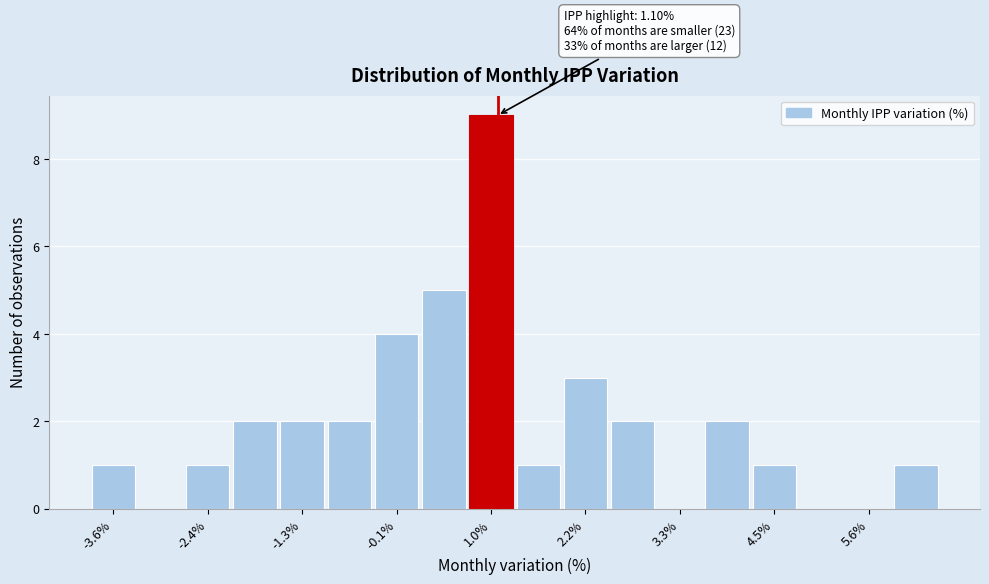

Read against the x-axis, roughly where is the centre of the tallest bar?

1.0